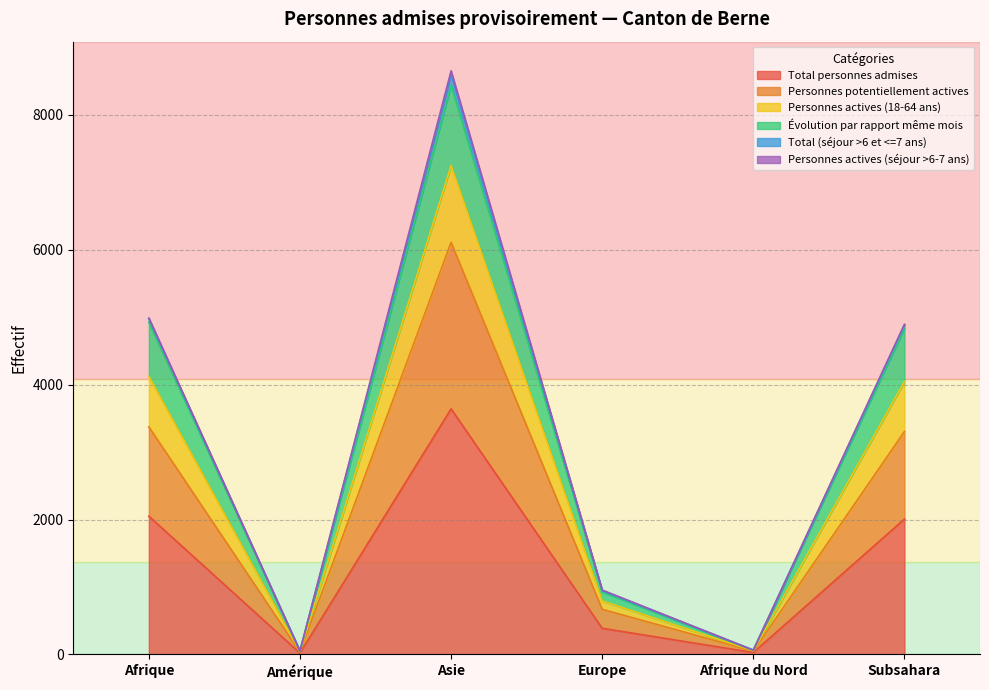

Does the chart have visible grid lines?

Yes